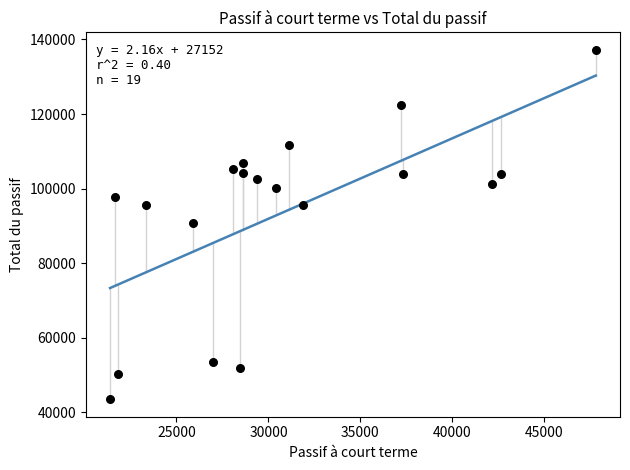

What is the range of Y values (max minus min)?

93734